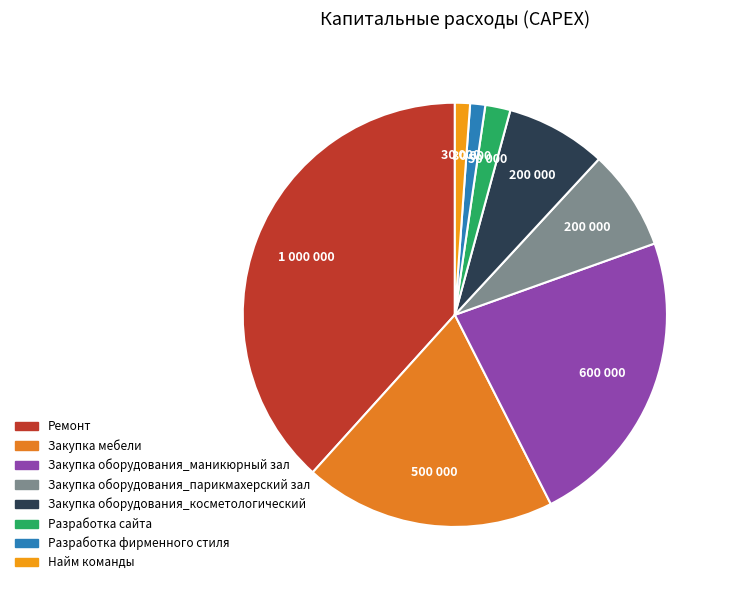

How many slices are in this pie chart?

8